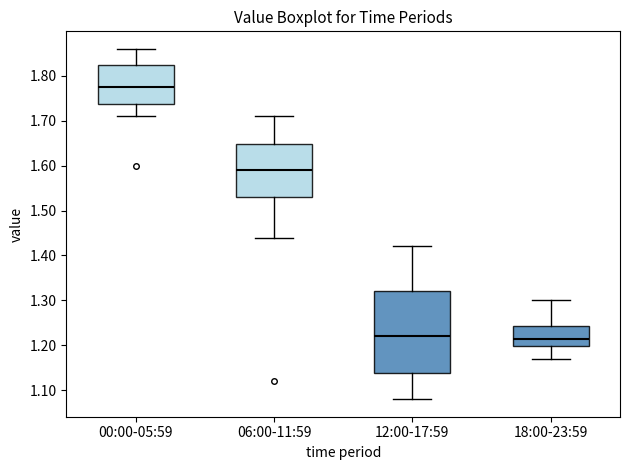

Reading left to right, read every box against the y-axis: the position of its median line, the range the box covers, and the ends of its whiskers. The values are not printed on the chart, so give them approximately, as read against the axis.

00:00-05:59: median 1.78, box 1.74 to 1.83, whiskers 1.71 to 1.86
06:00-11:59: median 1.59, box 1.53 to 1.65, whiskers 1.44 to 1.71
12:00-17:59: median 1.22, box 1.14 to 1.32, whiskers 1.08 to 1.42
18:00-23:59: median 1.22, box 1.20 to 1.24, whiskers 1.17 to 1.30